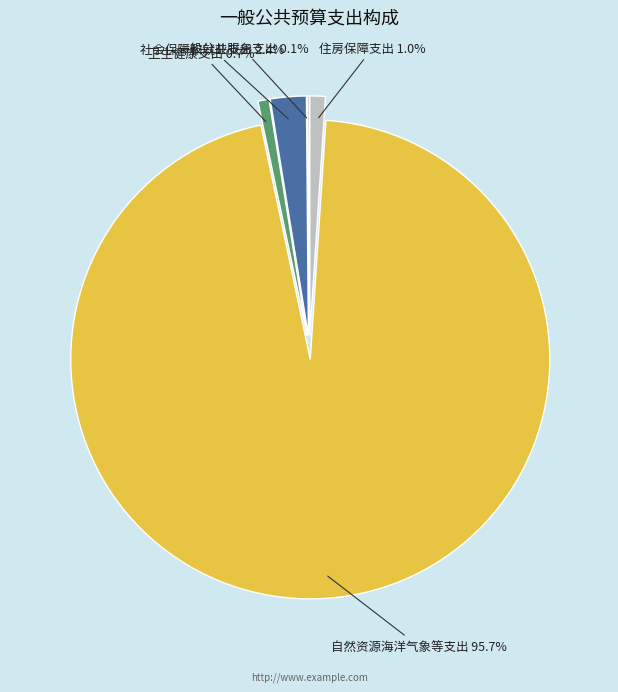

Approximately how many times larger is the value at 卫生健康支出 compared to 住房保障支出?

0.7